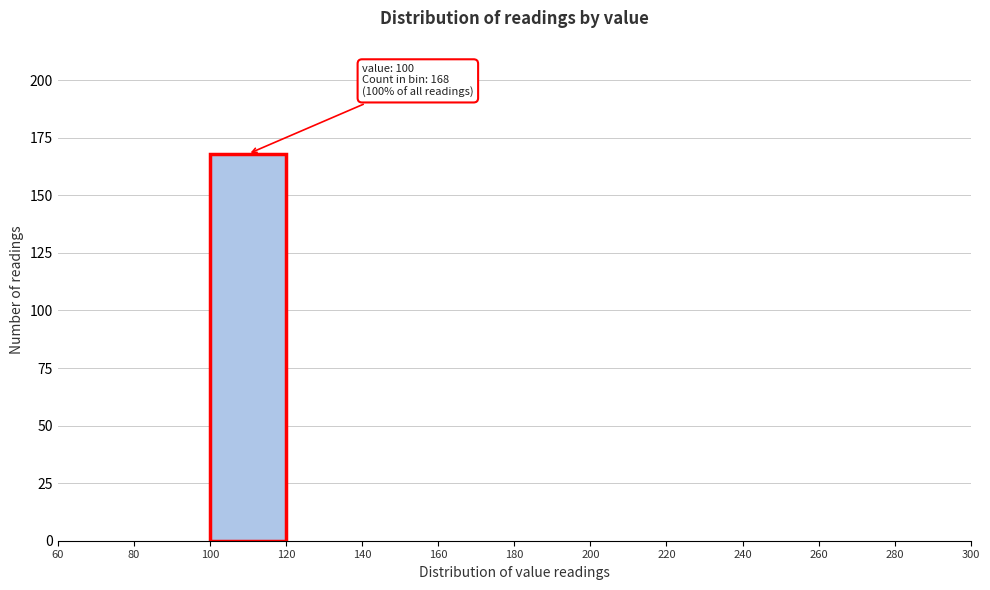

Over which range of the x-axis is the bar tallest?

100 to 120